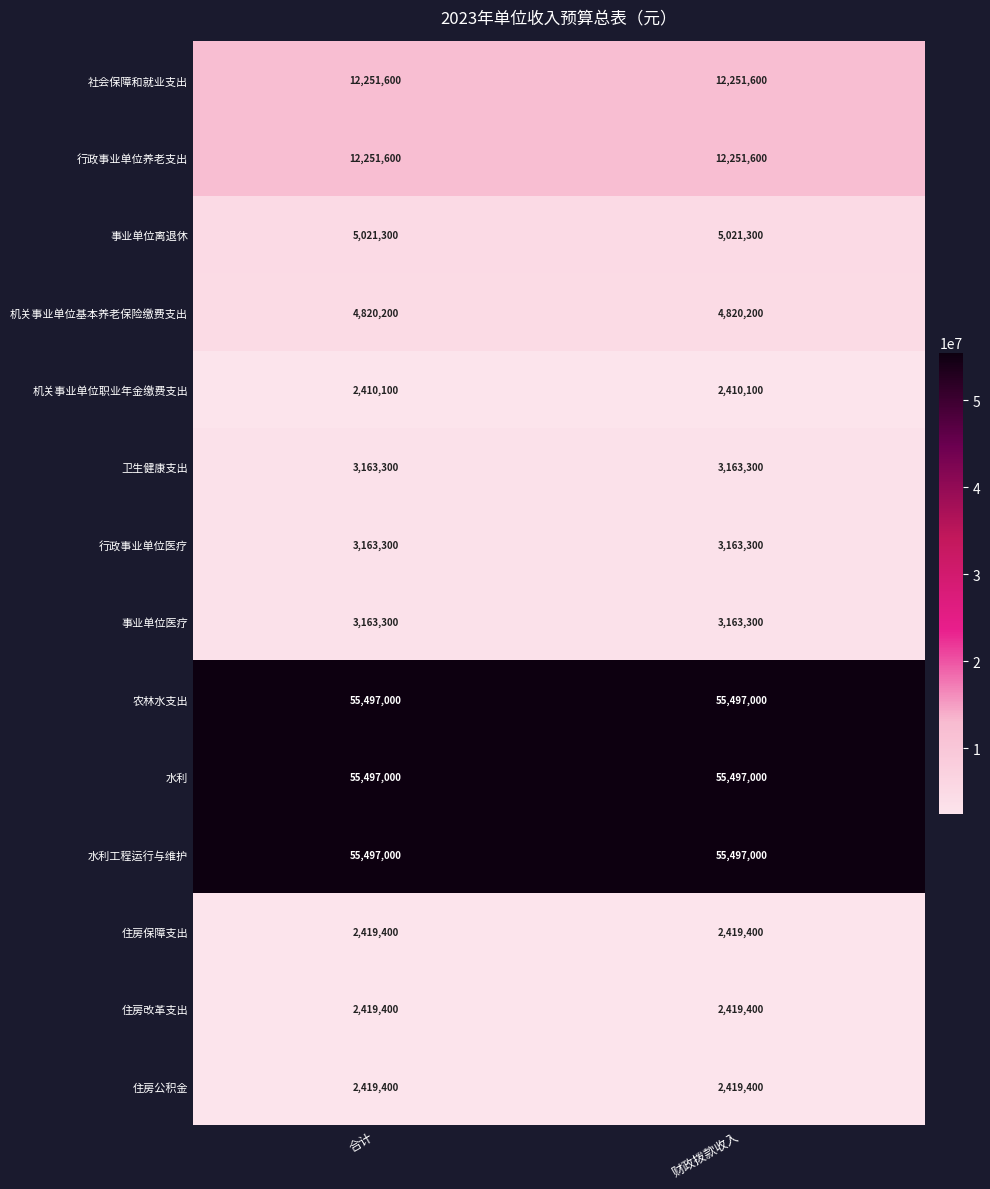

What is the total value across all series at 财政拨款收入?

219993900